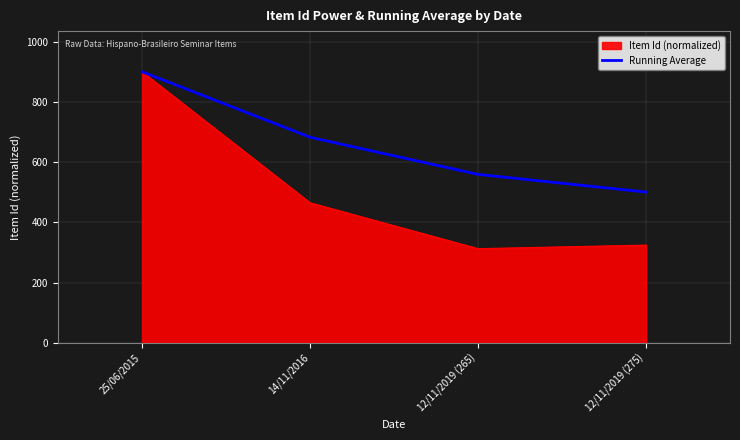

At which category does the chart reach its peak across all series?

25/06/2015